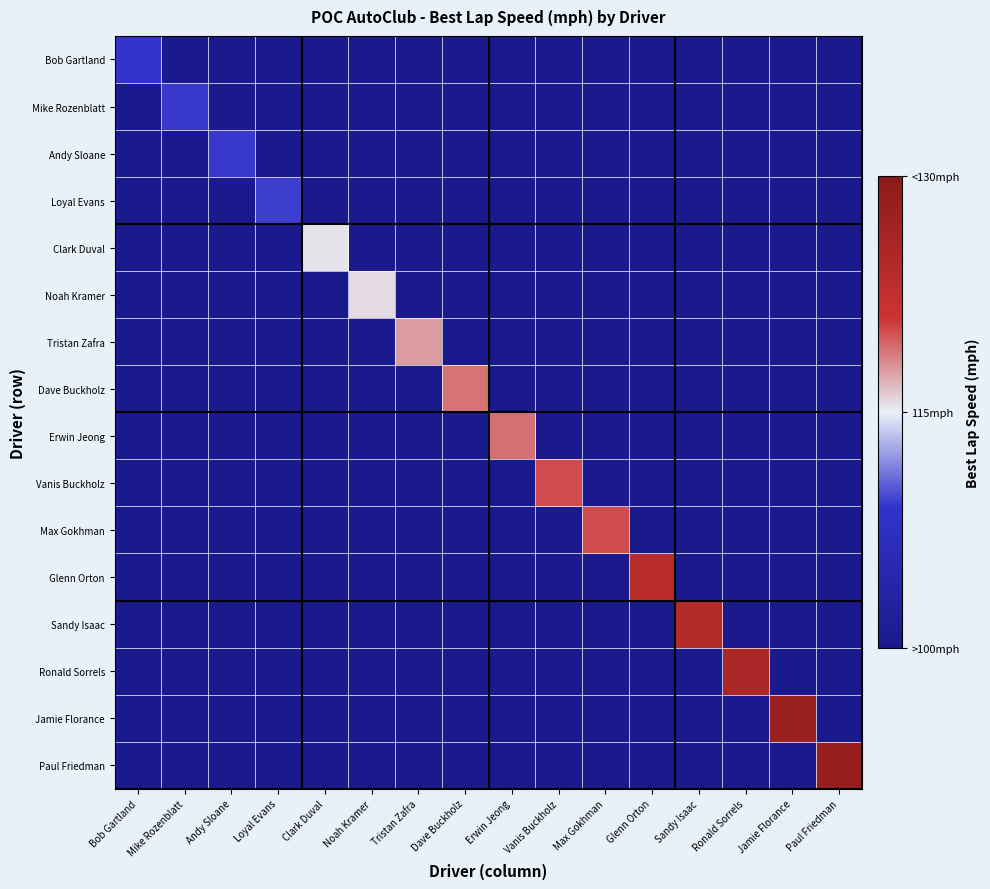

Rank the series at Glenn Orton from lowest to highest value.

Bob Gartland, Mike Rozenblatt, Andy Sloane, Loyal Evans, Clark Duval, Noah Kramer, Tristan Zafra, Dave Buckholz, Erwin Jeong, Vanis Buckholz, Max Gokhman, Sandy Isaac, Ronald Sorrels, Jamie Florance, Paul Friedman, Glenn Orton